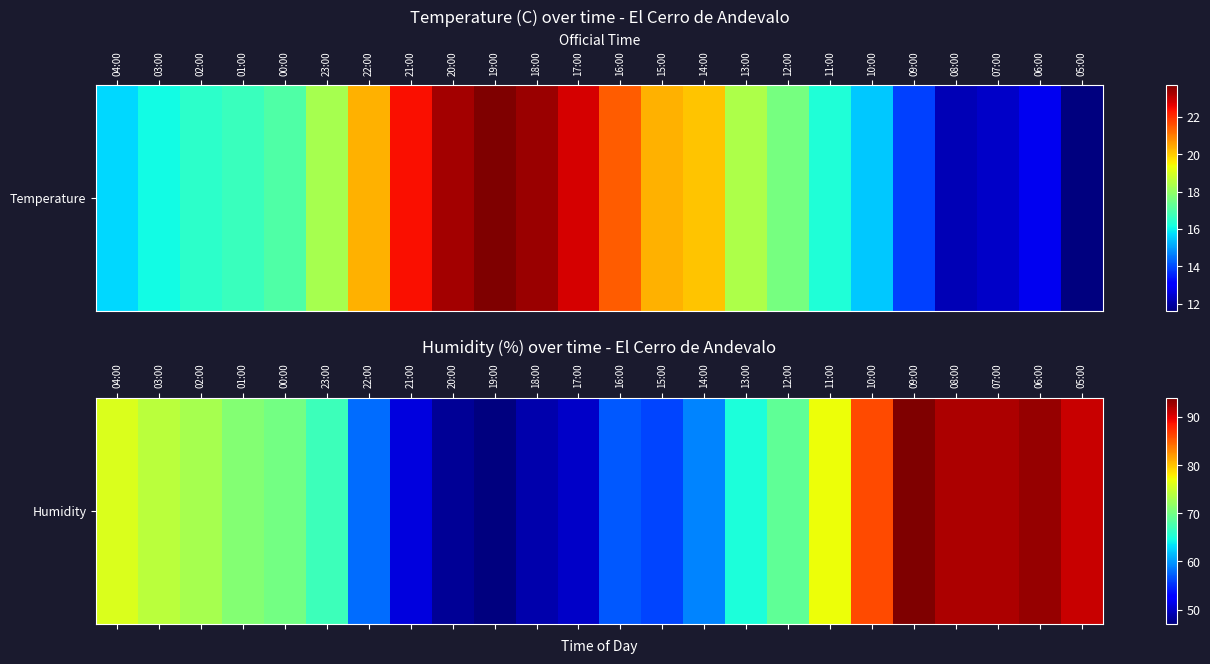

Reading left to right, list all the values displayed in this chart.

04:00=76	03:00=74	02:00=73	01:00=71	00:00=70	23:00=67	22:00=58	21:00=51	20:00=48	19:00=47	18:00=49	17:00=50	16:00=57	15:00=56	14:00=59	13:00=65	12:00=69	11:00=77	10:00=86	09:00=94	08:00=92	07:00=92	06:00=93	05:00=91